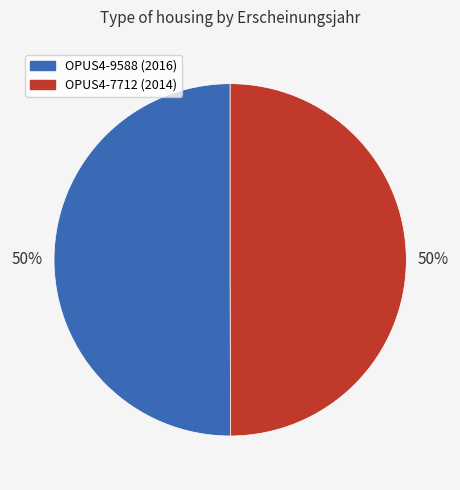

To the nearest percent, what percentage of the pie is OPUS4-7712?

50%